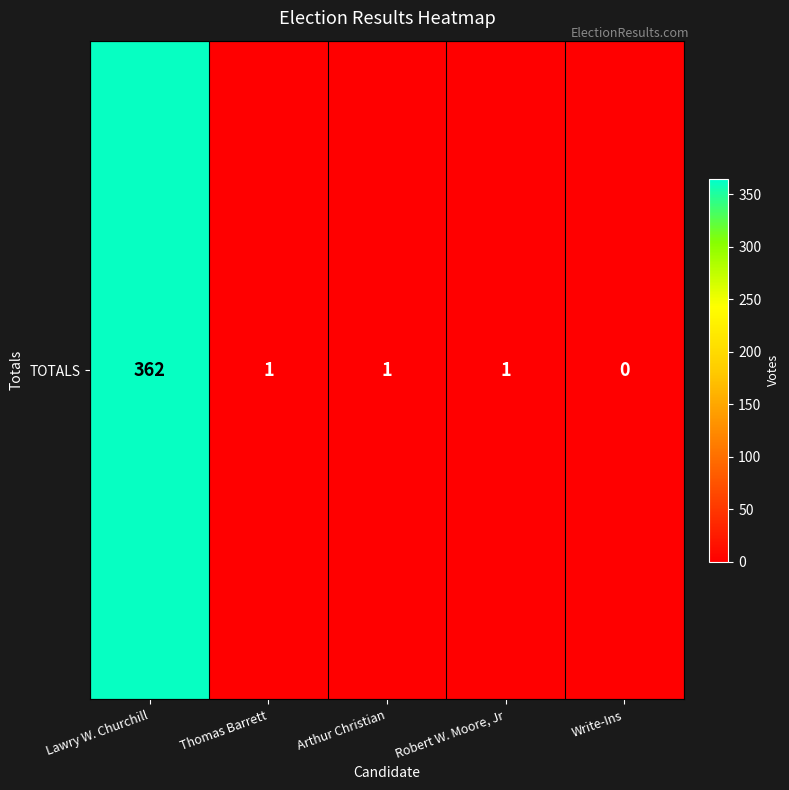

Is it true that the value at Write-Ins is 0?

True